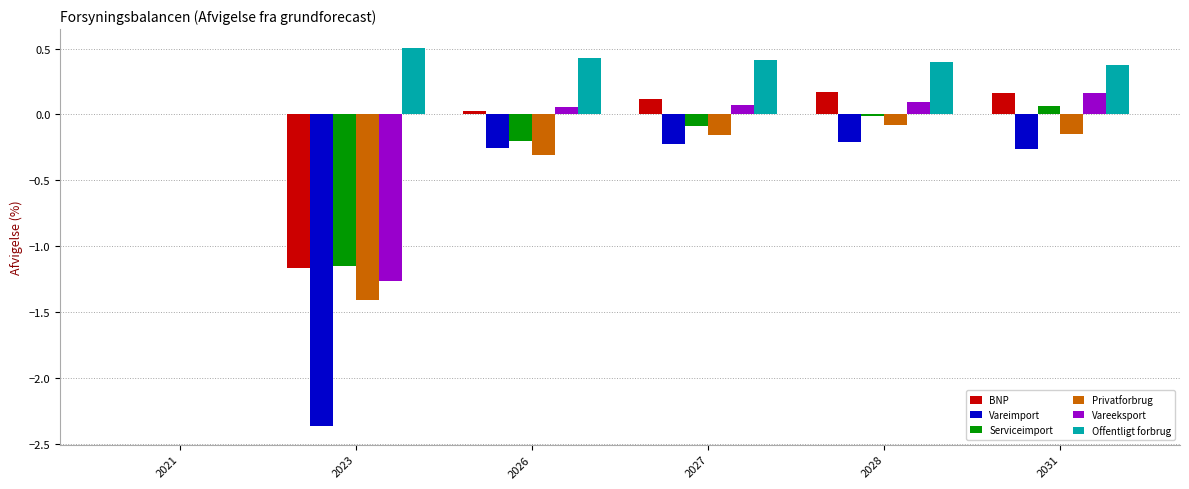

At which label does Vareimport reach its peak?

2021